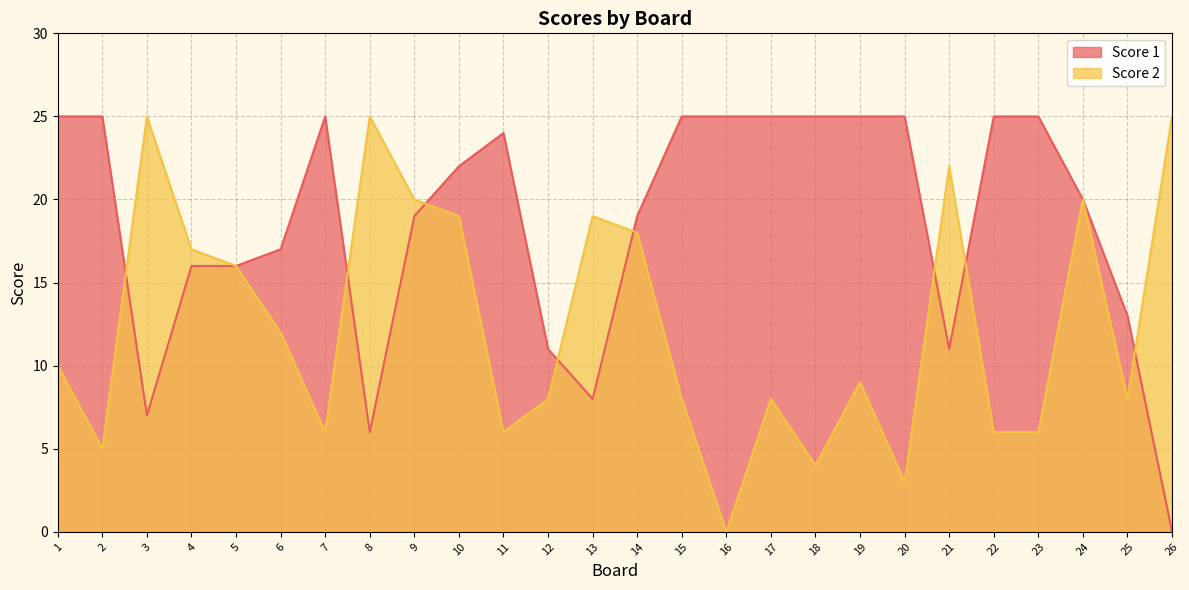

Which series changed the most between 15 and 18?

Score 2